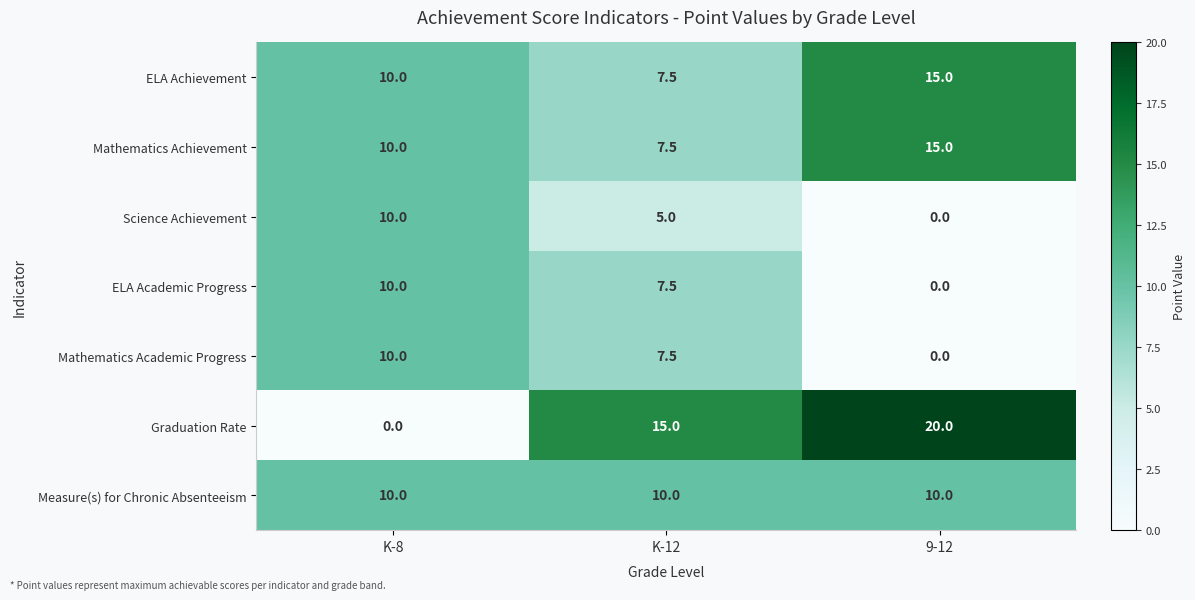

Which series has the widest spread of values?

Graduation Rate